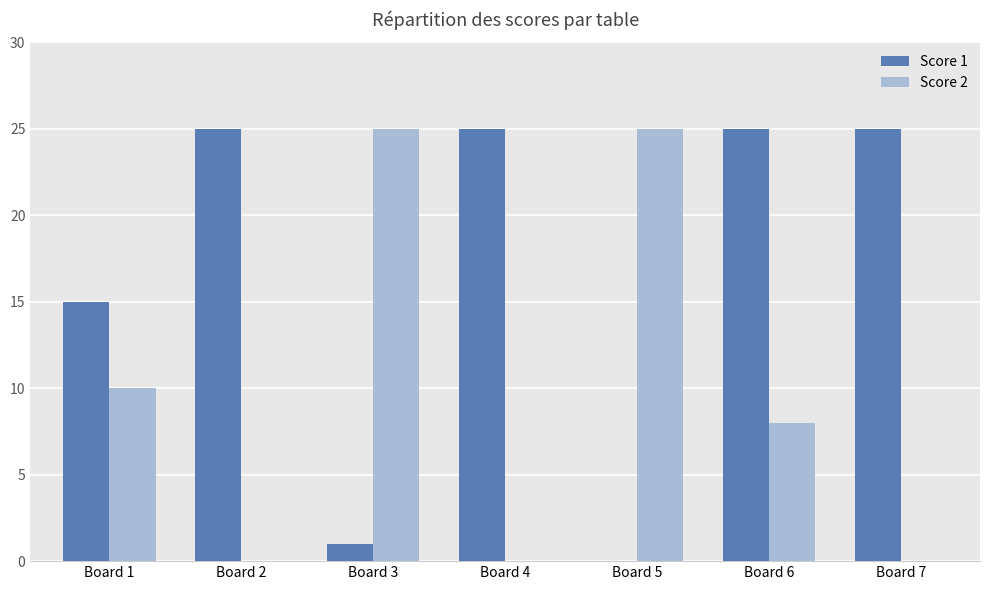

Which series has the largest total across all categories?

Score 1